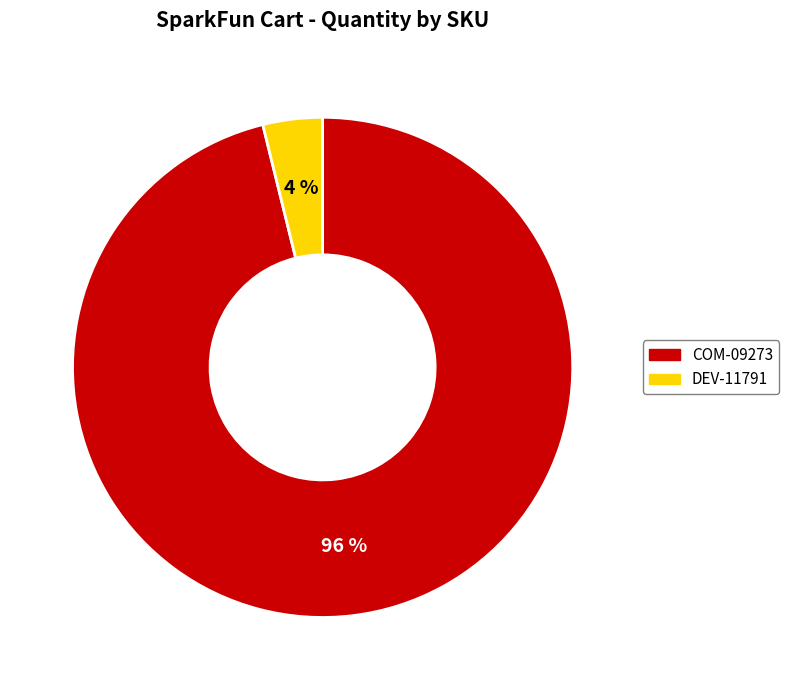

True or false: DEV-11791 accounts for 4% of the total.

True